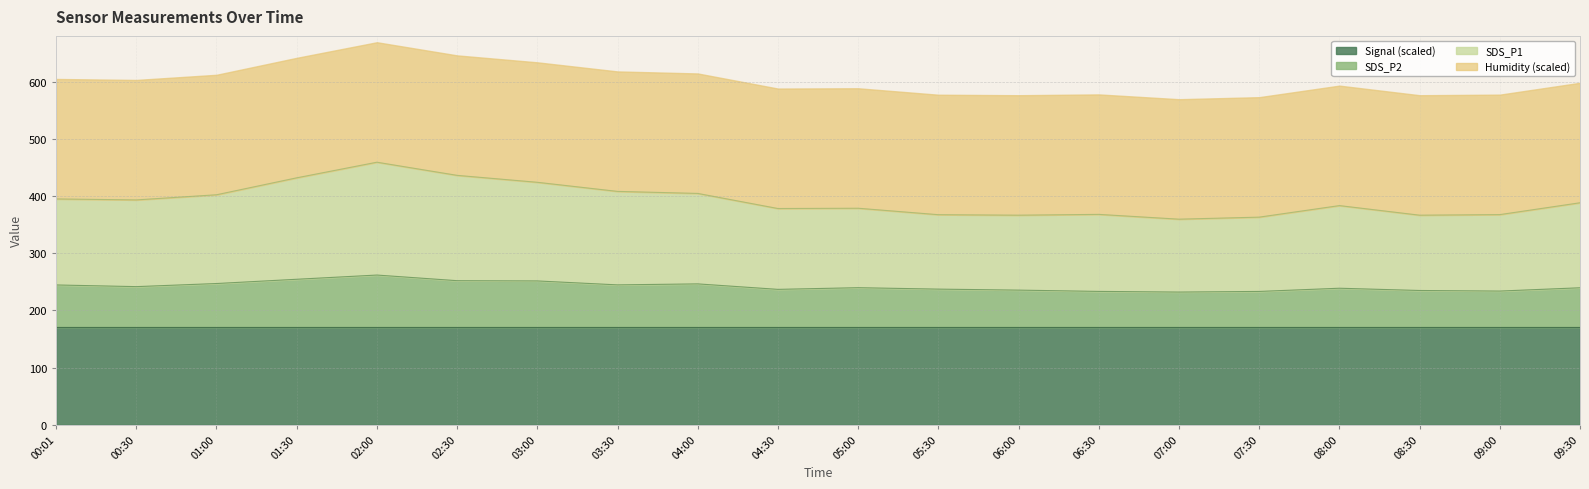

What is the value of the SDS_P1 point at the 9th from the left?

404.5